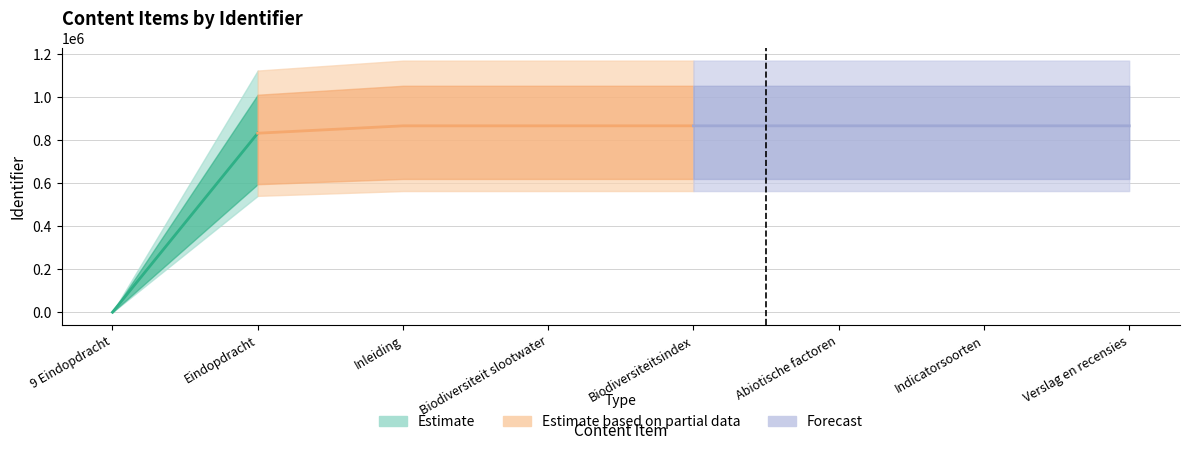

At which category does the chart reach its peak across all series?

Verslag en recensies